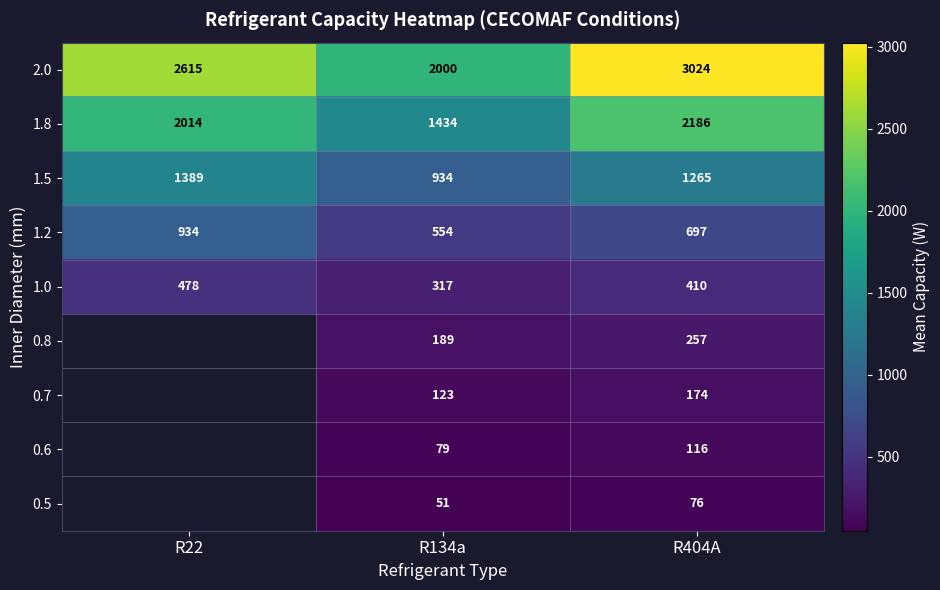

Is the value of 1.8 at R404A greater than the value of 1.5 at R134a?

Yes